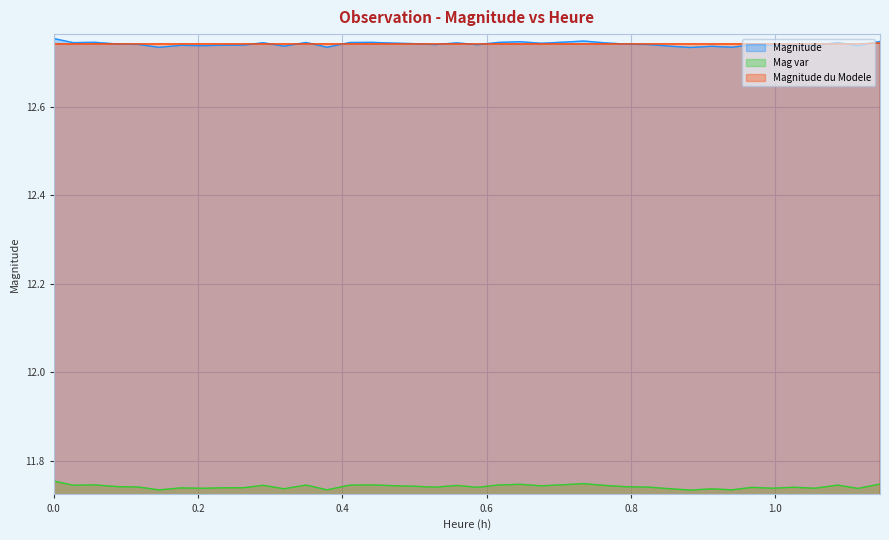

True or false: Mag var and Magnitude du Modele intersect in this chart.

False